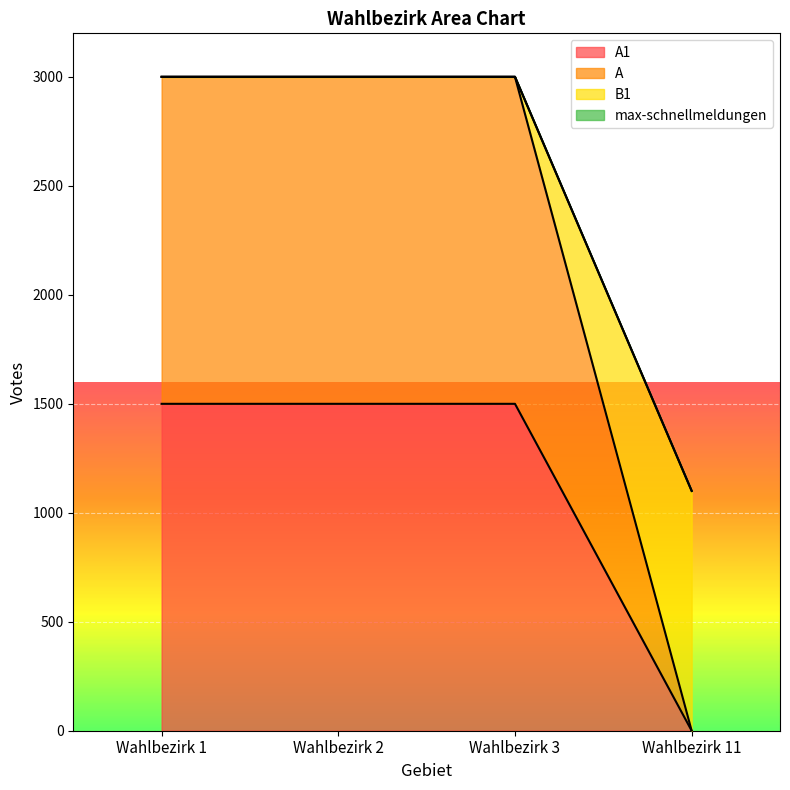

Is it true that A1 equals 0 at Wahlbezirk 11?

True